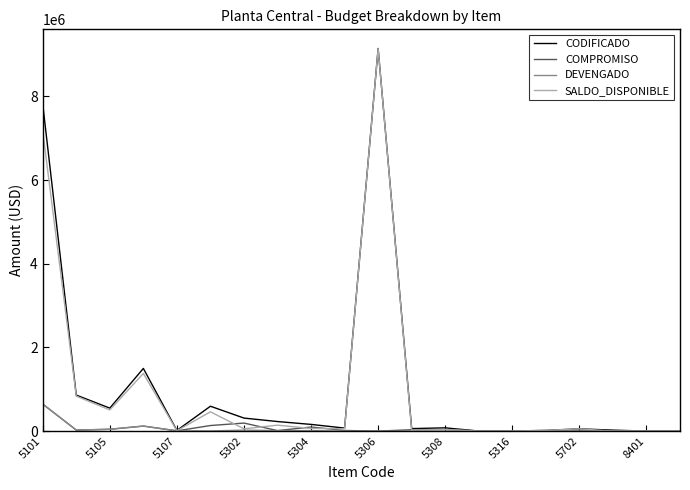

Which series has the widest spread of values?

CODIFICADO